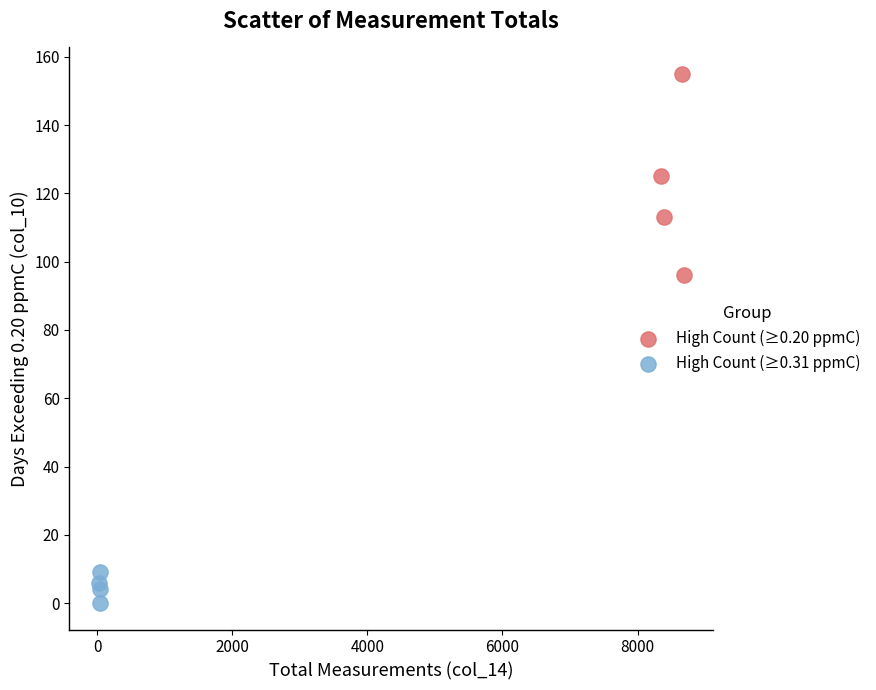

Which series contains the highest Y value?

High Count (≥0.20 ppmC)